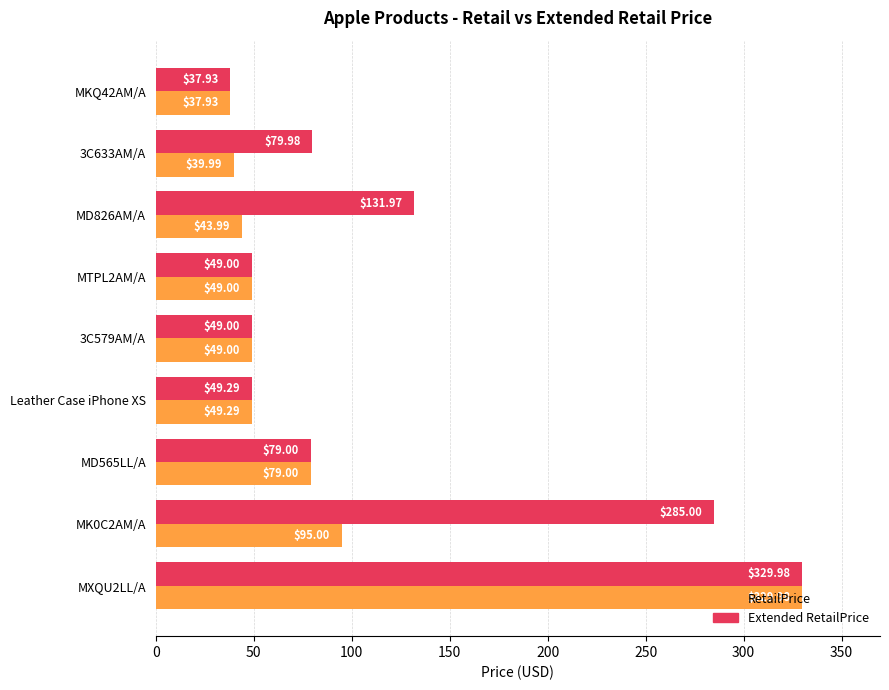

What is the sum of the RetailPrice values at MD826AM/A and MXQU2LL/A?

374.0